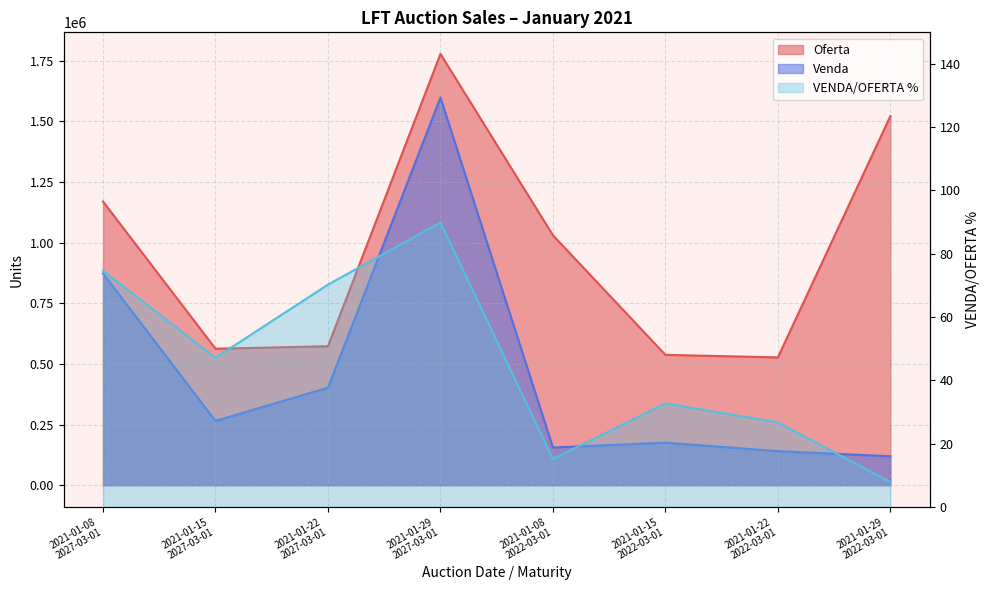

At how many categories does at least one series exceed 1111845?

3